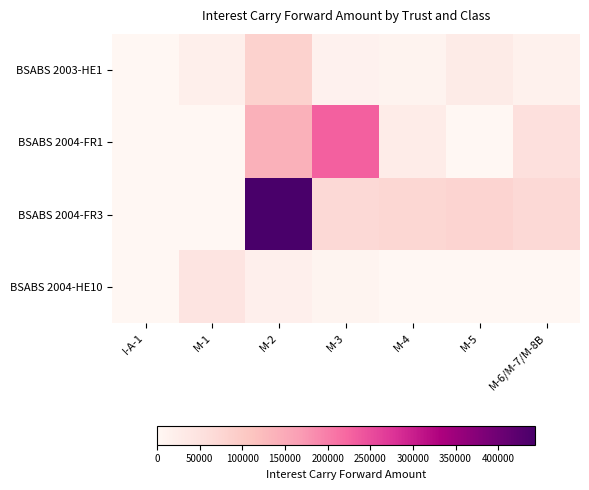

Between I-A-1 and M-6/M-7/M-8B, which is larger?

M-6/M-7/M-8B